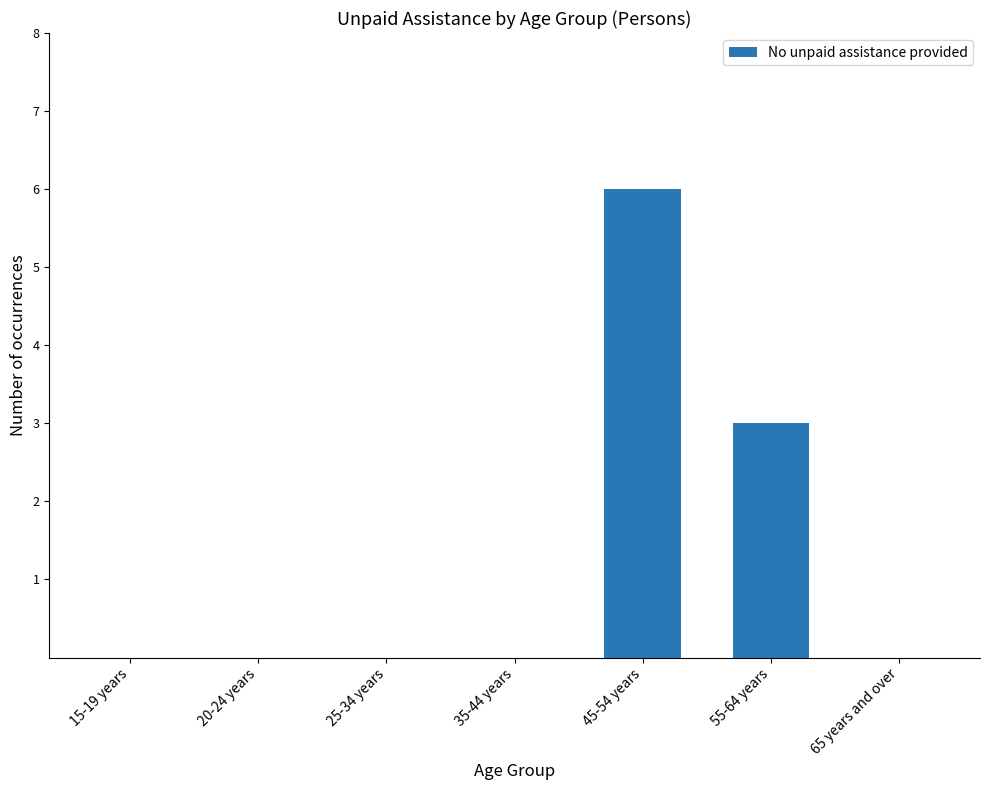

How many categories are shown in the chart?

7